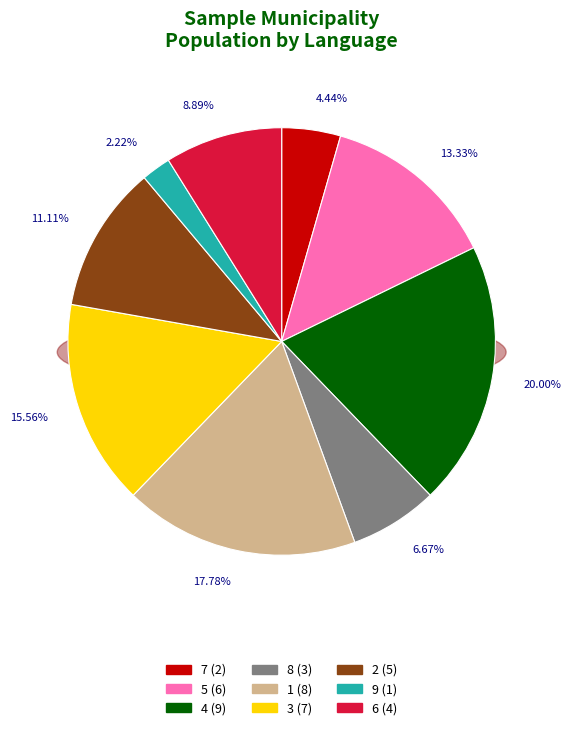

What is the smallest slice in the pie chart?

9